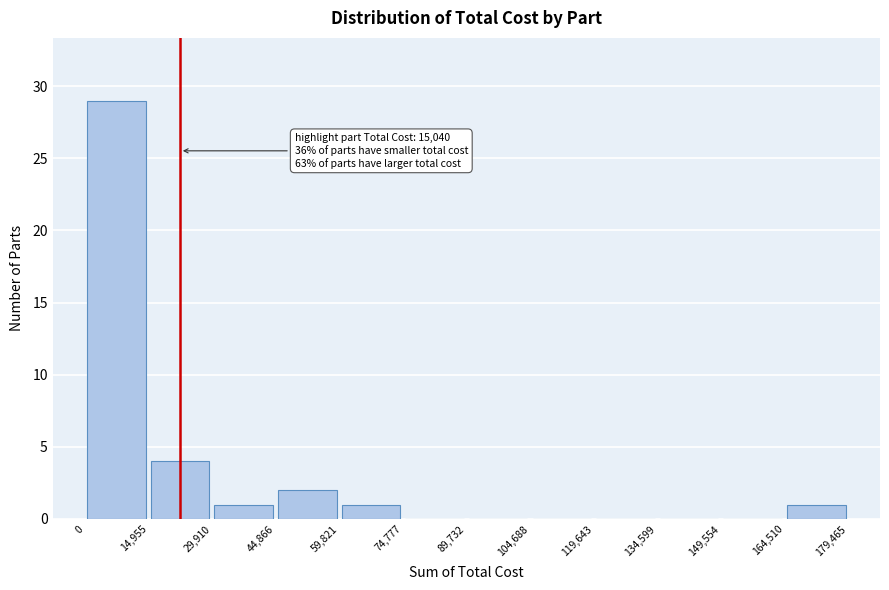

Over which range of the x-axis is the bar tallest?

0 to 14,955